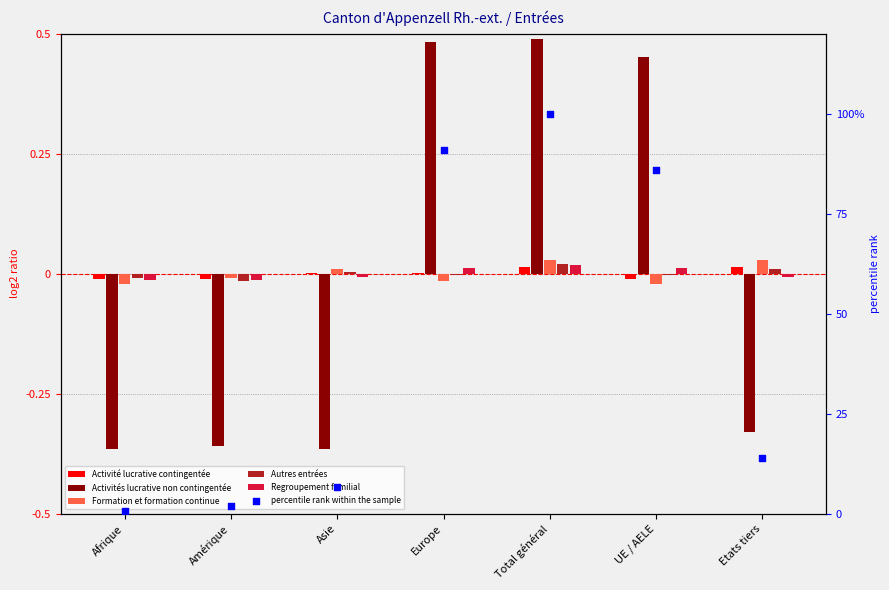

At how many categories does at least one series exceed 3?

5